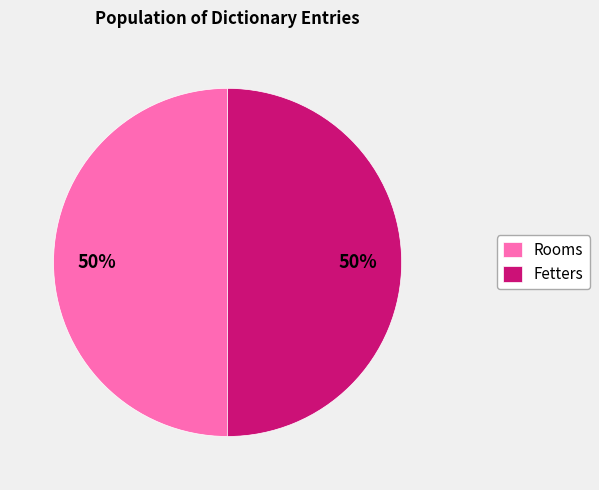

Count the number of slices in the pie.

2